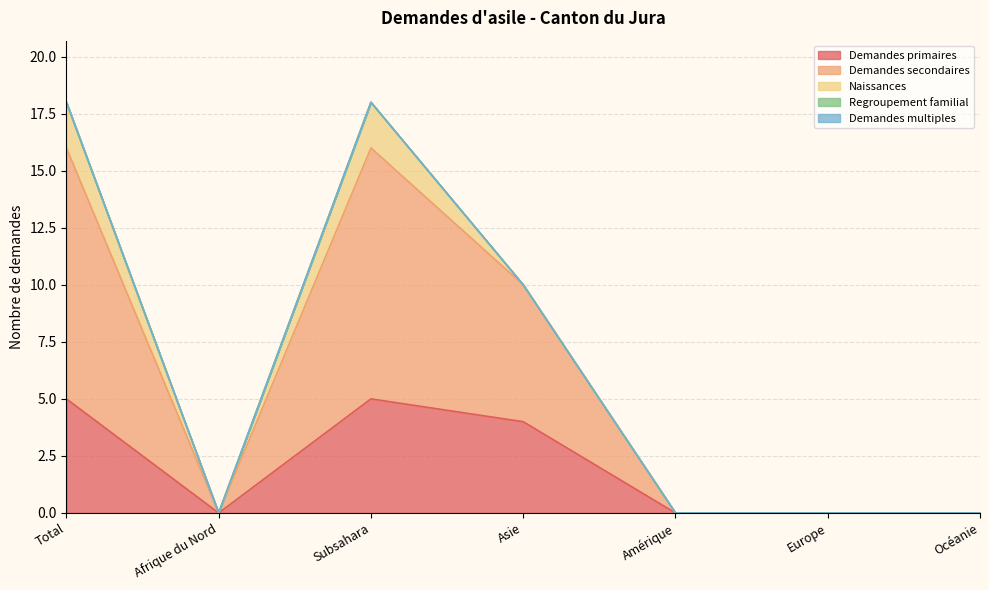

What is the difference between the Demandes secondaires values at Subsahara and Asie?

5